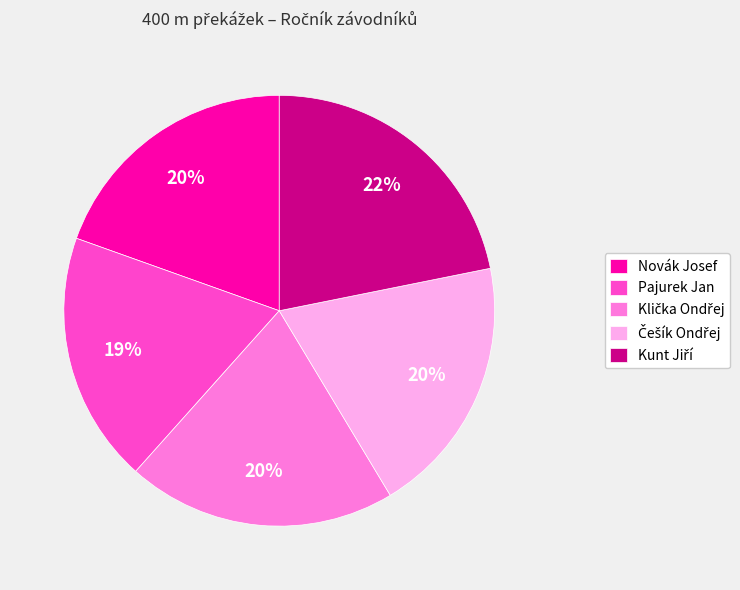

True or false: Novák Josef accounts for 10% of the total.

False